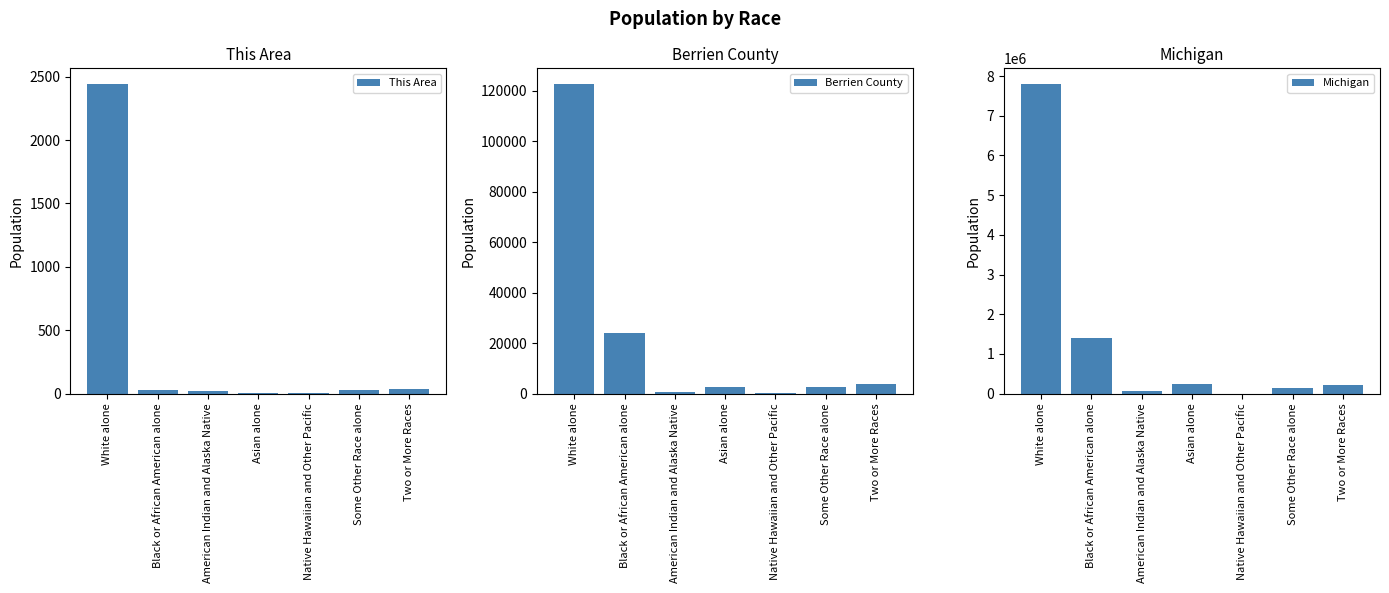

What is the label of the 4th bar from the left?

Asian alone